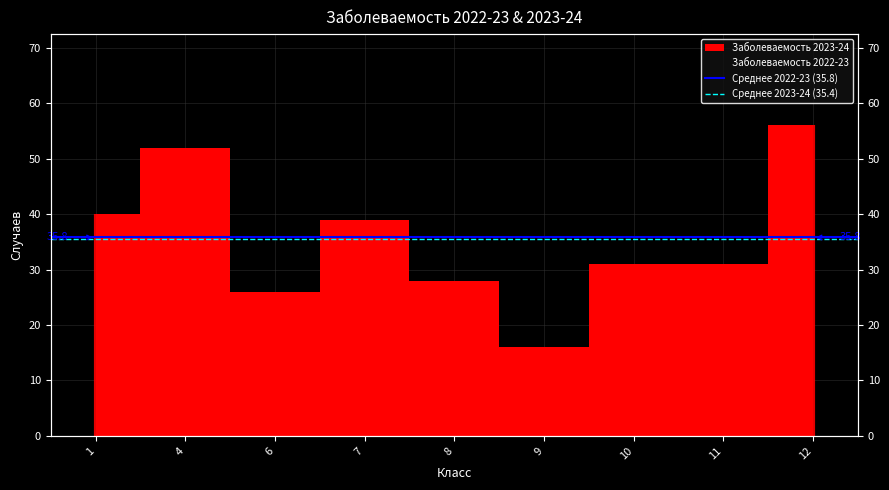

What is the value of the Среднее 2022-23 (35.8) point at the 2nd from the left?

35.8